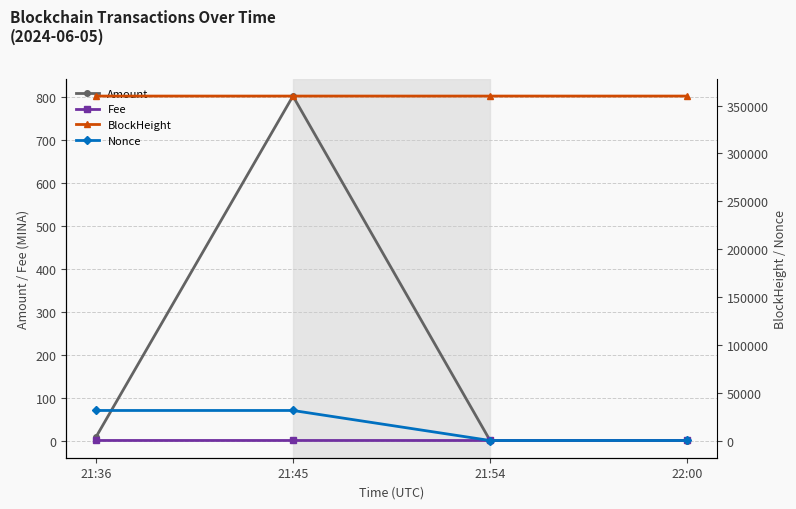

What position from the right is 21:54?

2